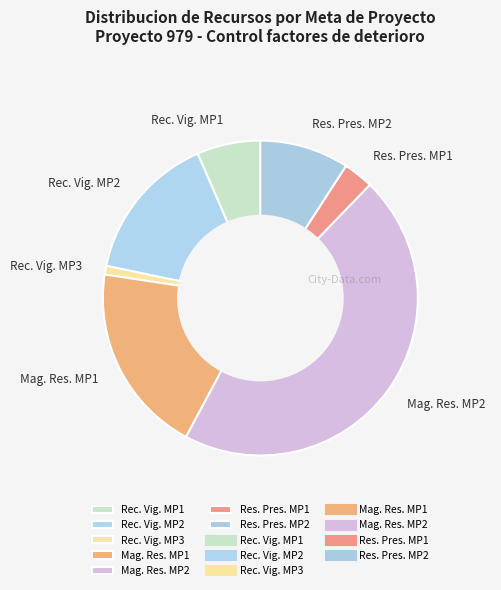

What is the smallest slice in the pie chart?

Rec. Vig. MP3